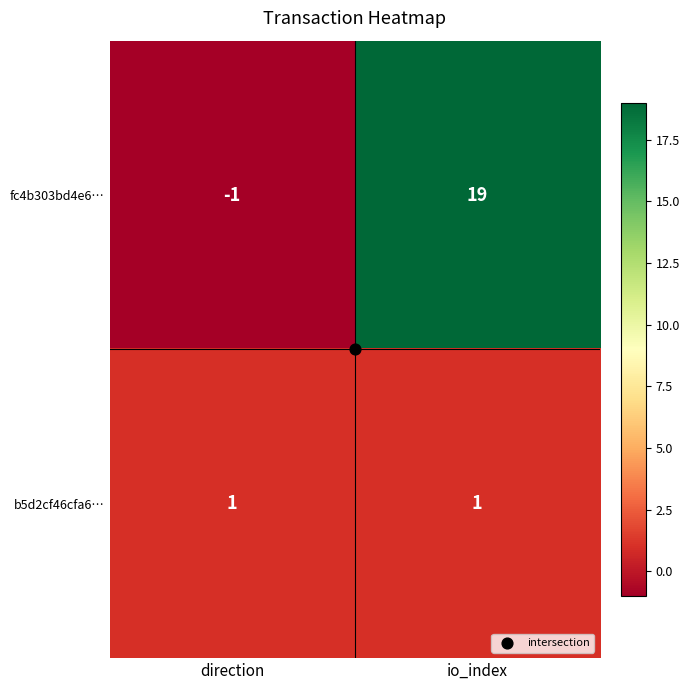

What is the greatest value displayed?

19